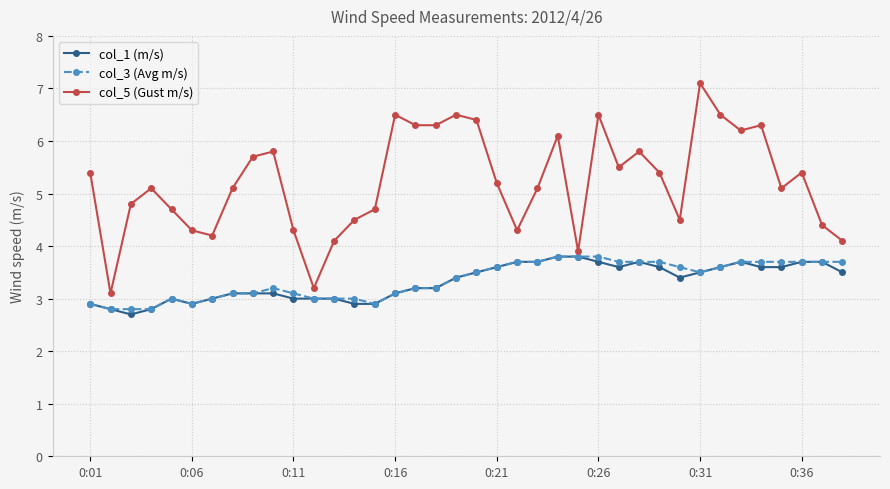

True or false: col_5 (Gust m/s) has more than 0 interior local peaks.

True